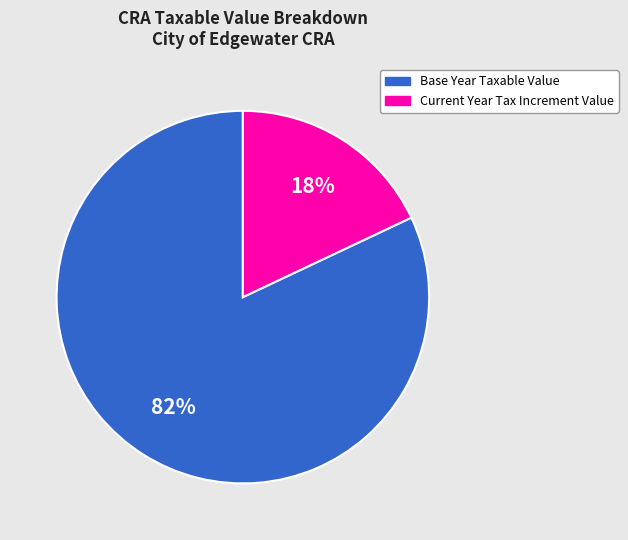

Which slice represents more than half of the pie?

Base Year Taxable Value